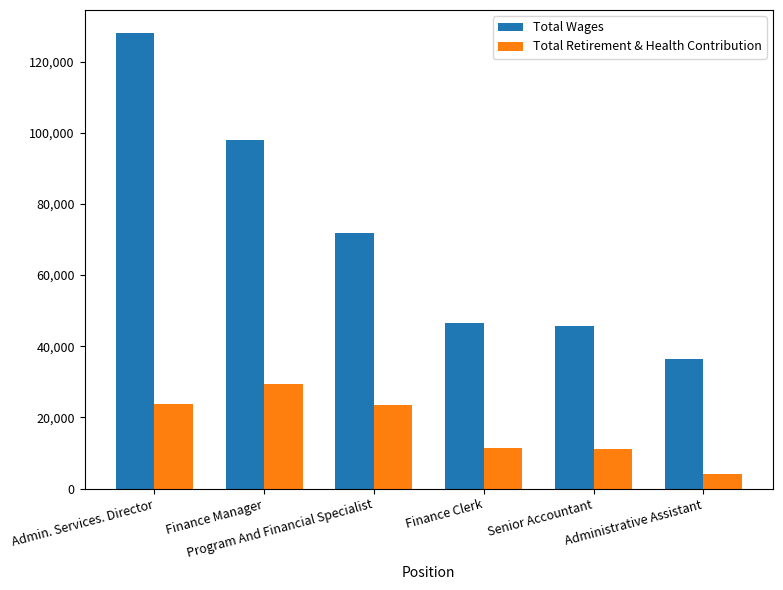

List the series in order of their overall mean, highest first.

Total Wages, Total Retirement & Health Contribution